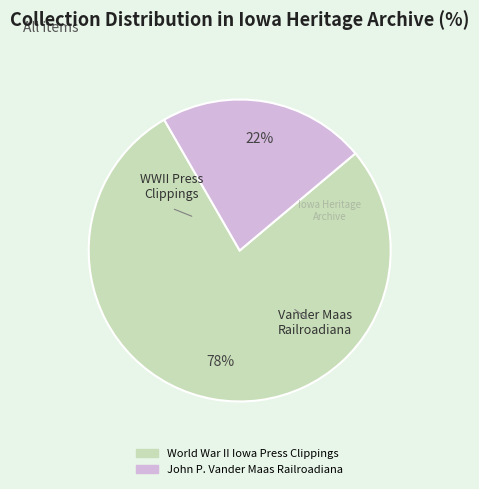

Does any single category account for the majority?

Yes